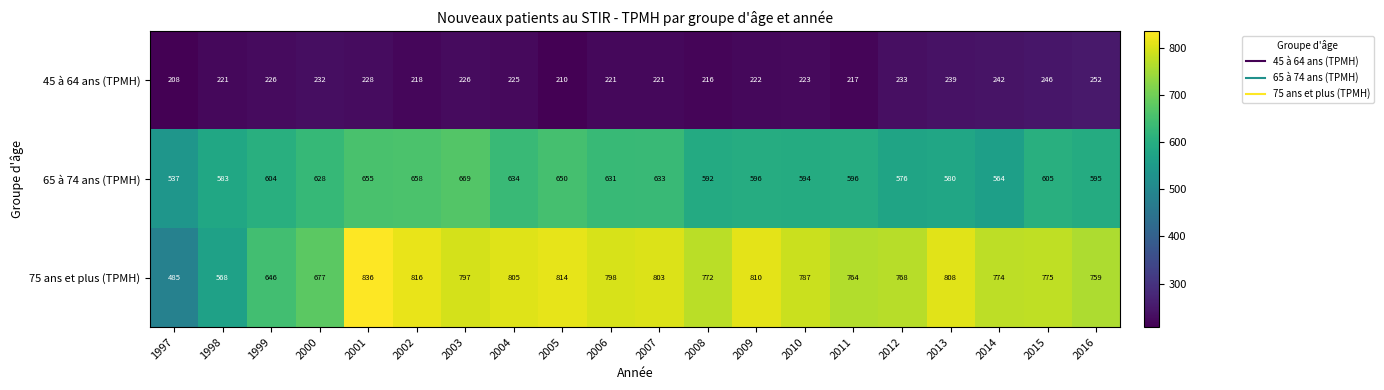

At 2001, list the series in order from largest to smallest.

75 ans et plus (TPMH), 65 à 74 ans (TPMH), 45 à 64 ans (TPMH)